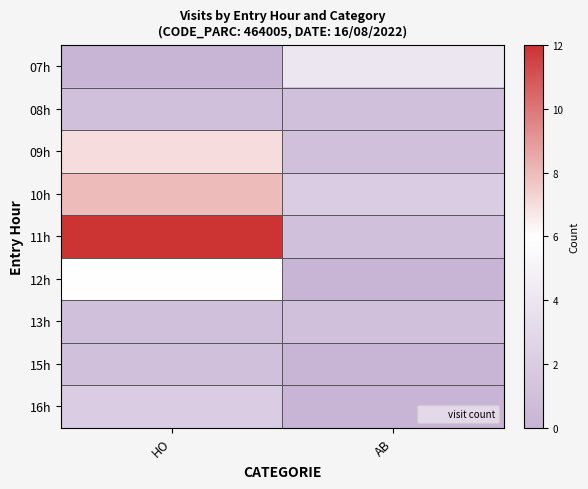

Rank the series by their maximum value, from highest to lowest.

11h, 10h, 09h, 12h, 07h, 16h, 08h, 13h, 15h